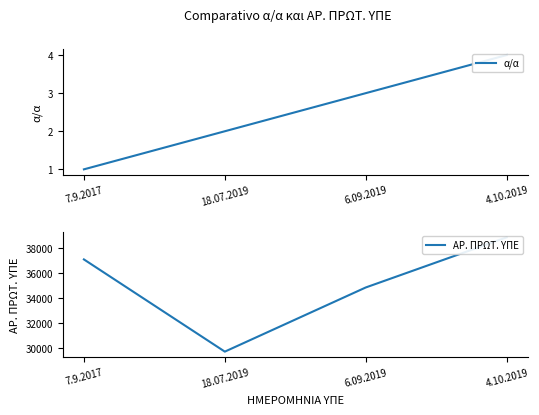

Reading right to left, list all the values displayed in this chart.

α/α: 4.10.2019=4	6.09.2019=3	18.07.2019=2	7.9.2017=1
ΑΡ. ΠΡΩΤ. ΥΠΕ: 4.10.2019=38838	6.09.2019=34838	18.07.2019=29719	7.9.2017=37077